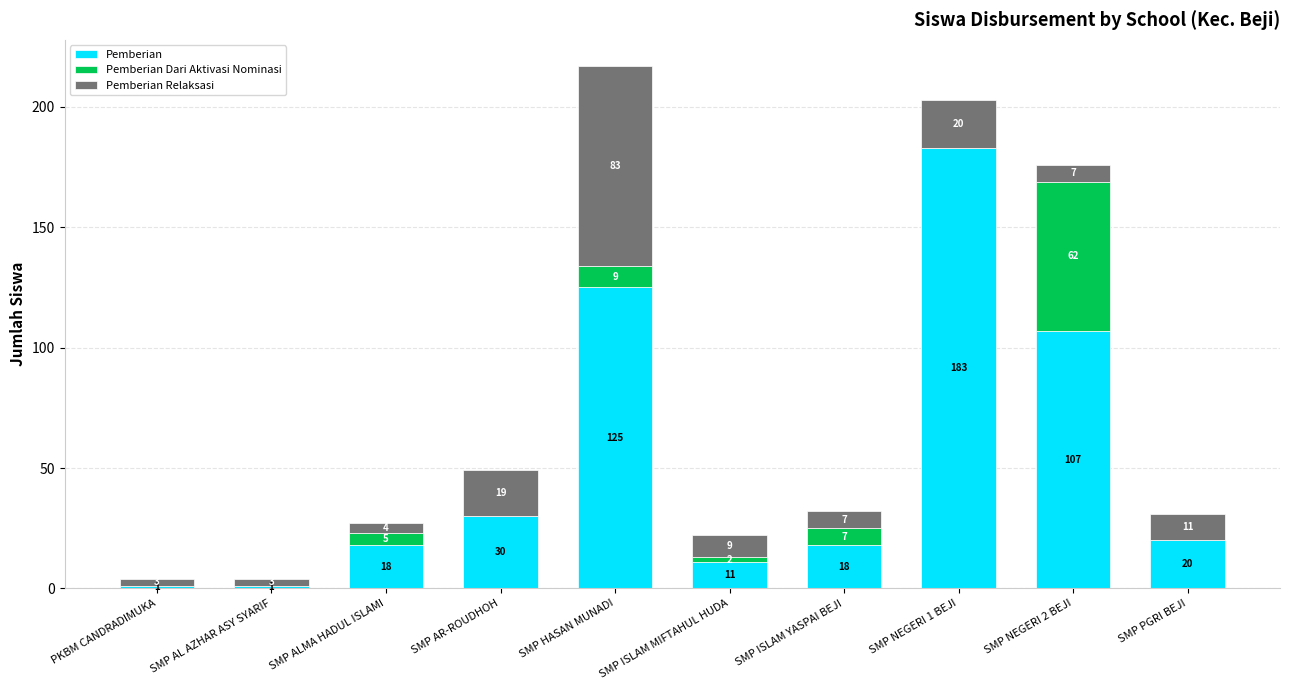

What is the maximum value for Pemberian?

183